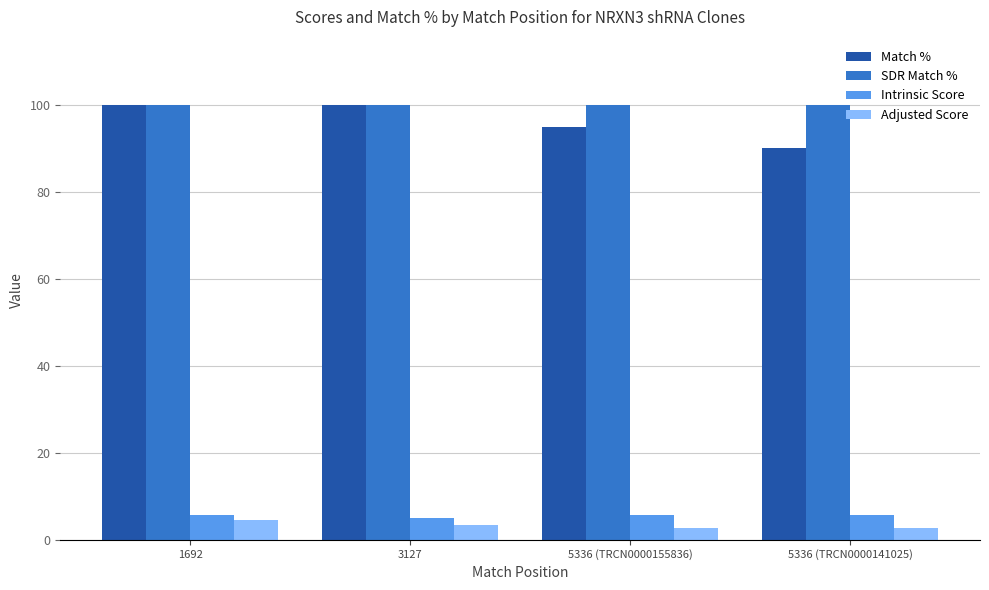

The value of Intrinsic Score at 5336 (TRCN0000155836) is 9.1. True or false?

False